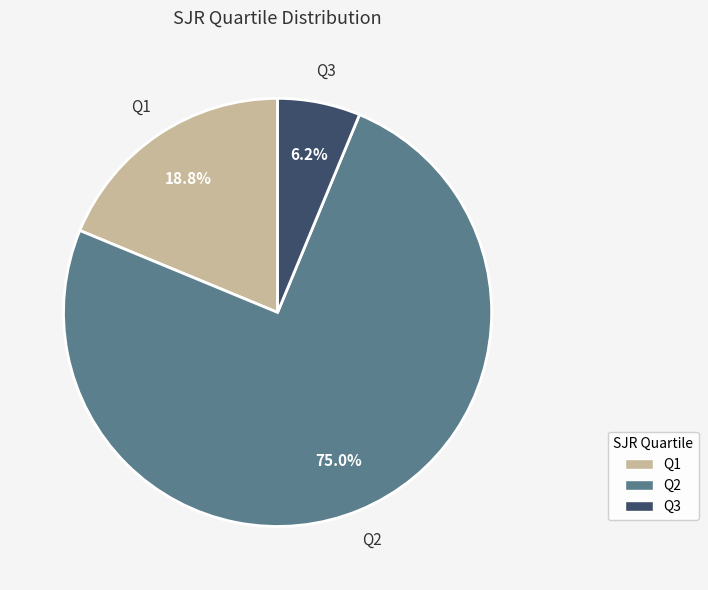

Do Q3 and Q1 together represent more than half of the pie?

No